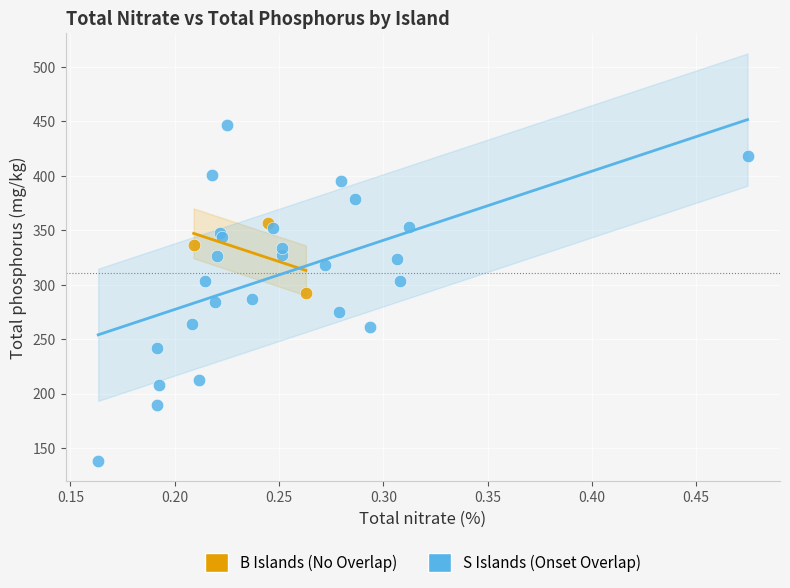

Which series has the largest Y range (max minus min)?

S Islands (Onset Overlap)